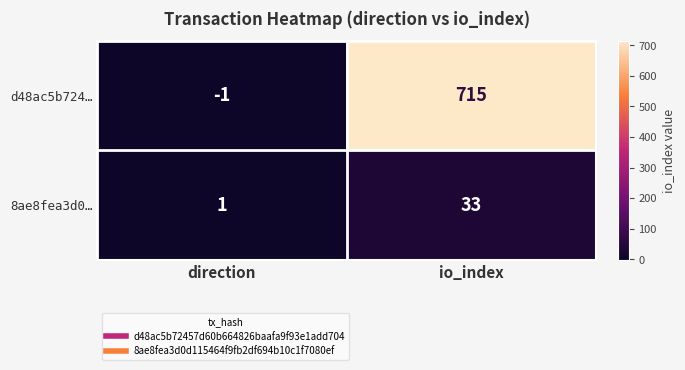

At which label is d48ac5b724… closest to 357?

direction